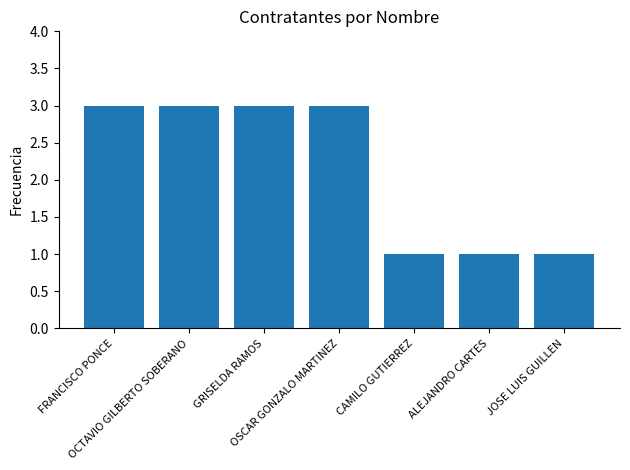

What is the difference between the values at OCTAVIO GILBERTO SOBERANO and ALEJANDRO CARTES?

2